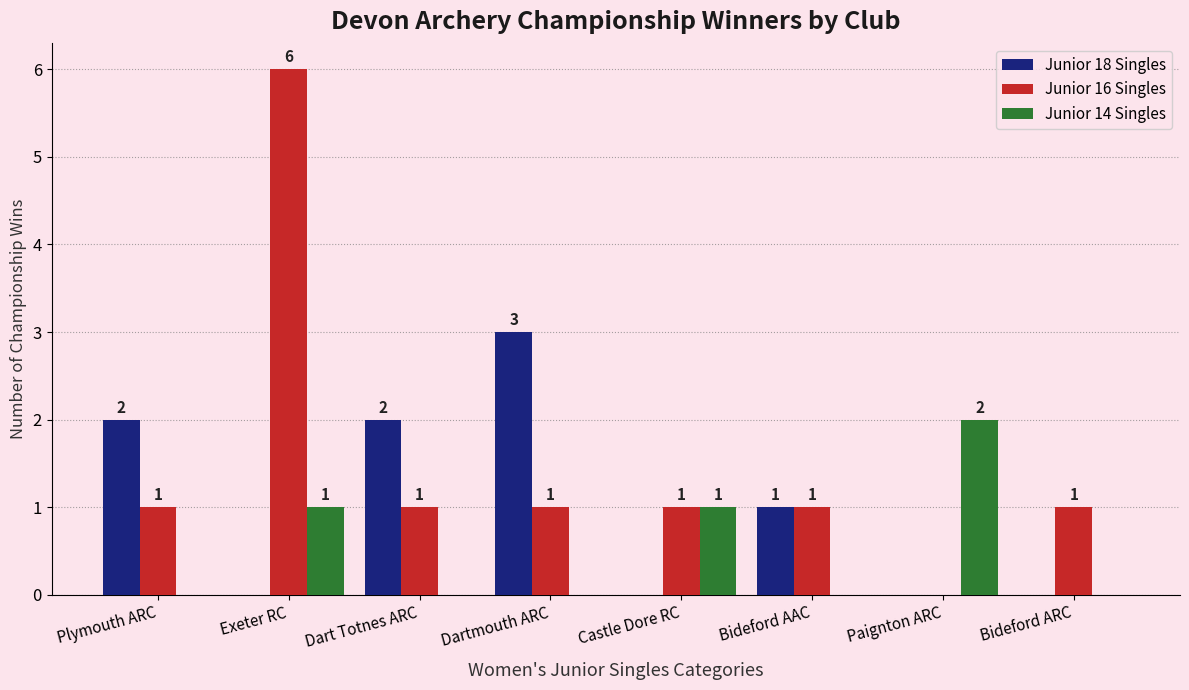

What is the total value across all series at Dart Totnes ARC?

3